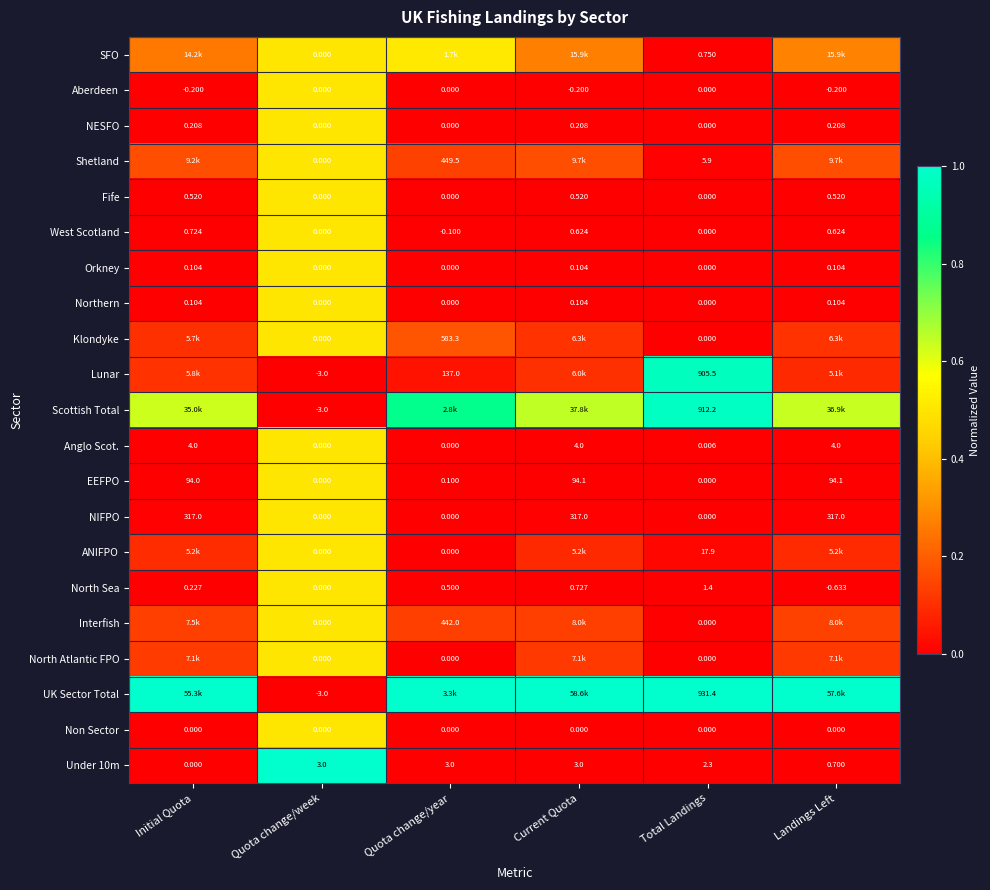

Where does the West Scotland series first go above 0?

Initial Quota